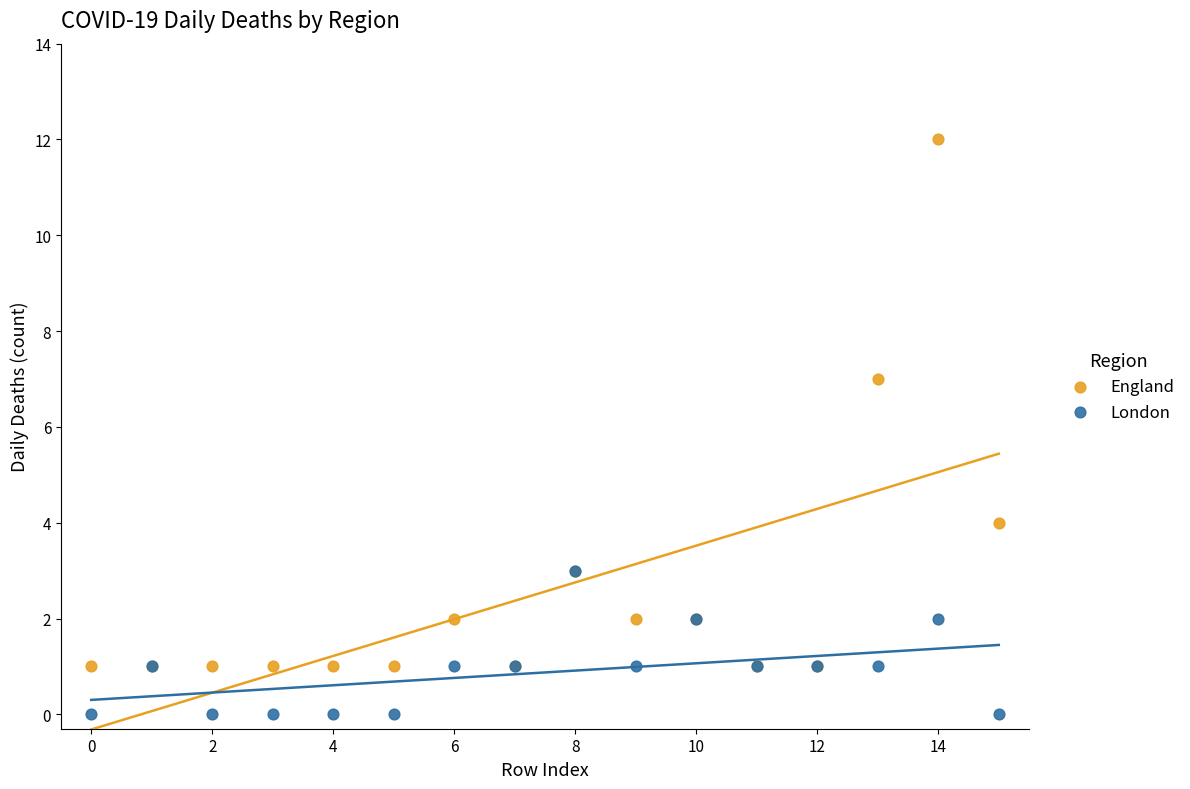

Which series reaches the maximum Y coordinate?

England